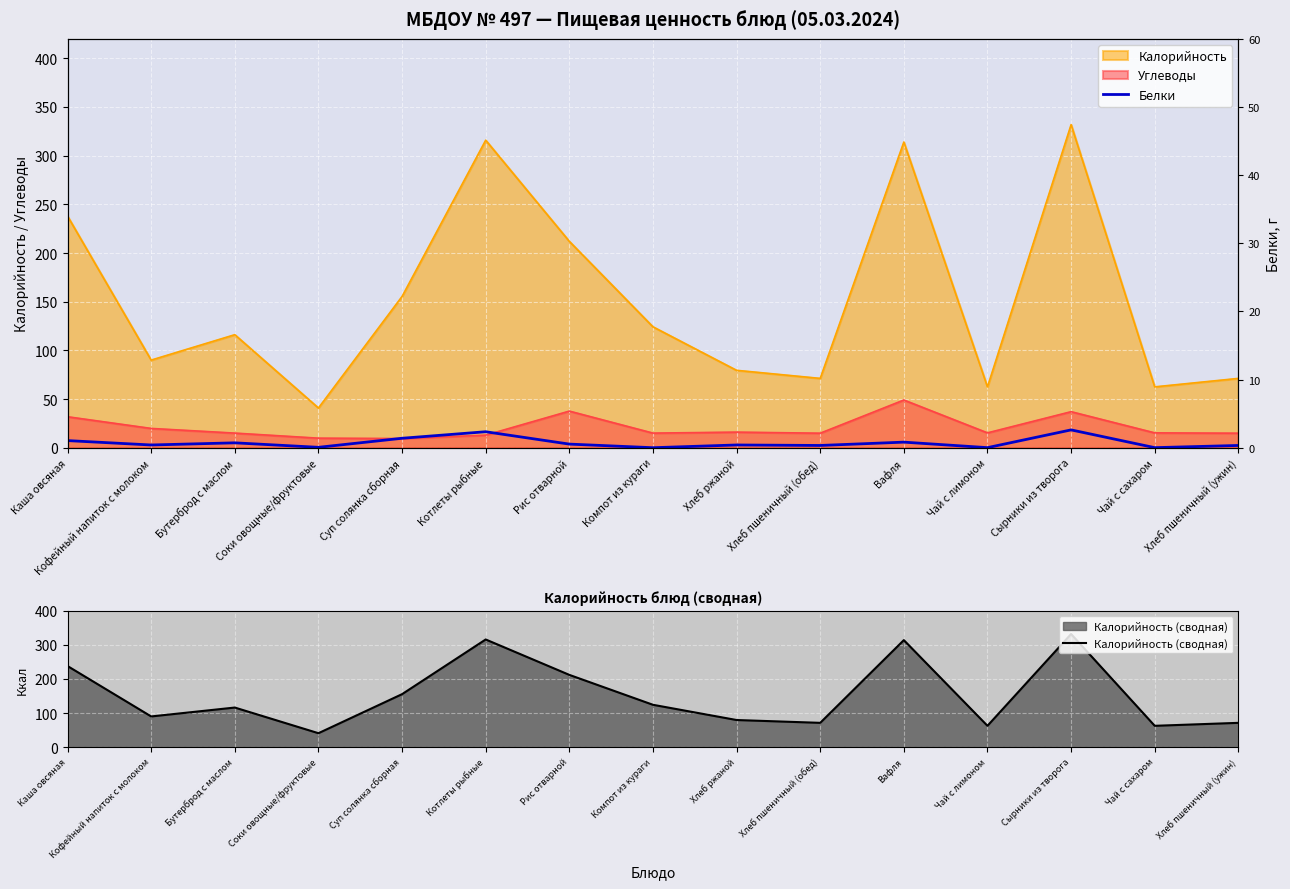

What is the approximate value of Калорийность (сводная) at Котлеты рыбные?

315.9